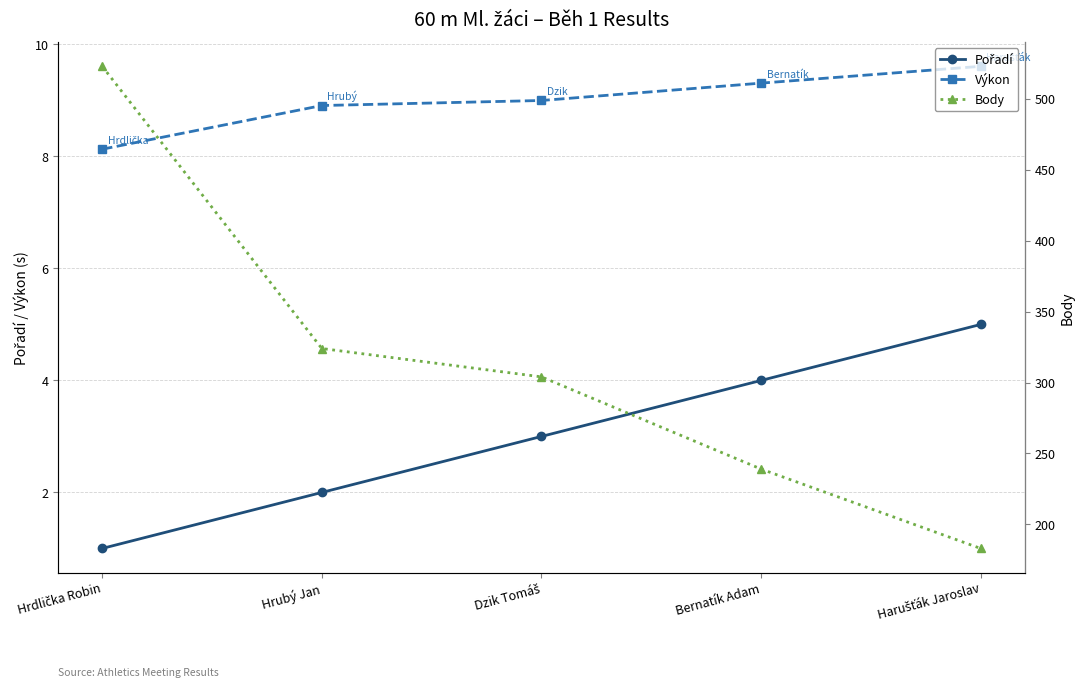

How many lines are shown in the chart?

3